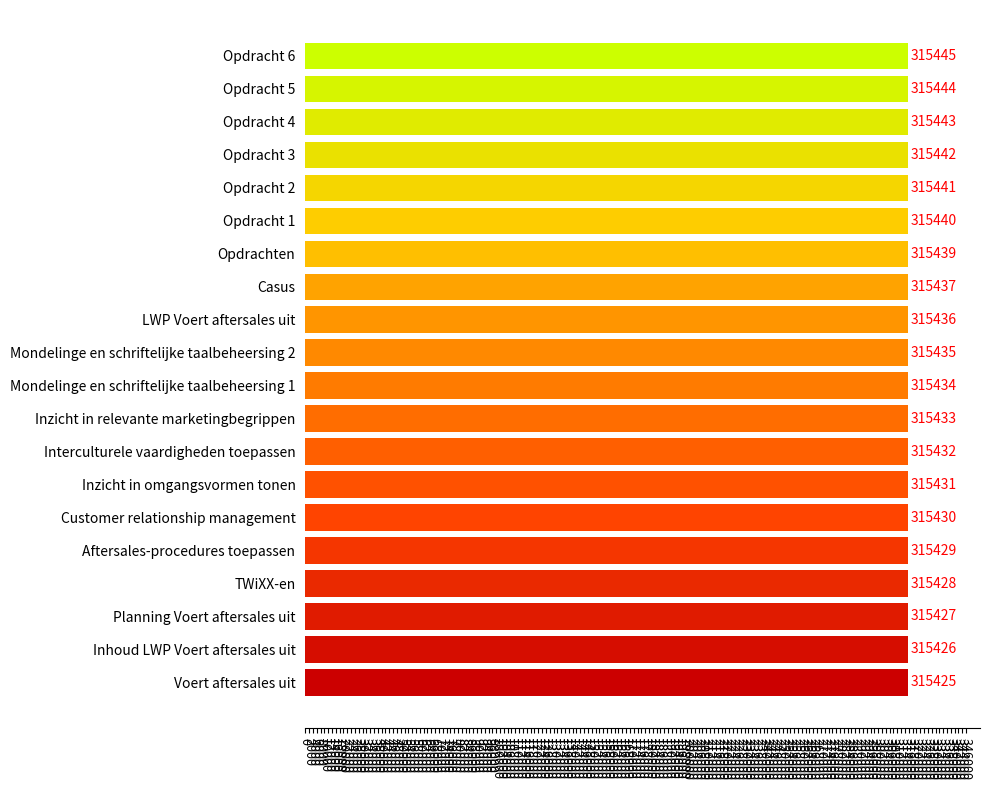

Which has a higher value, Inhoud LWP Voert aftersales uit or Voert aftersales uit?

Inhoud LWP Voert aftersales uit